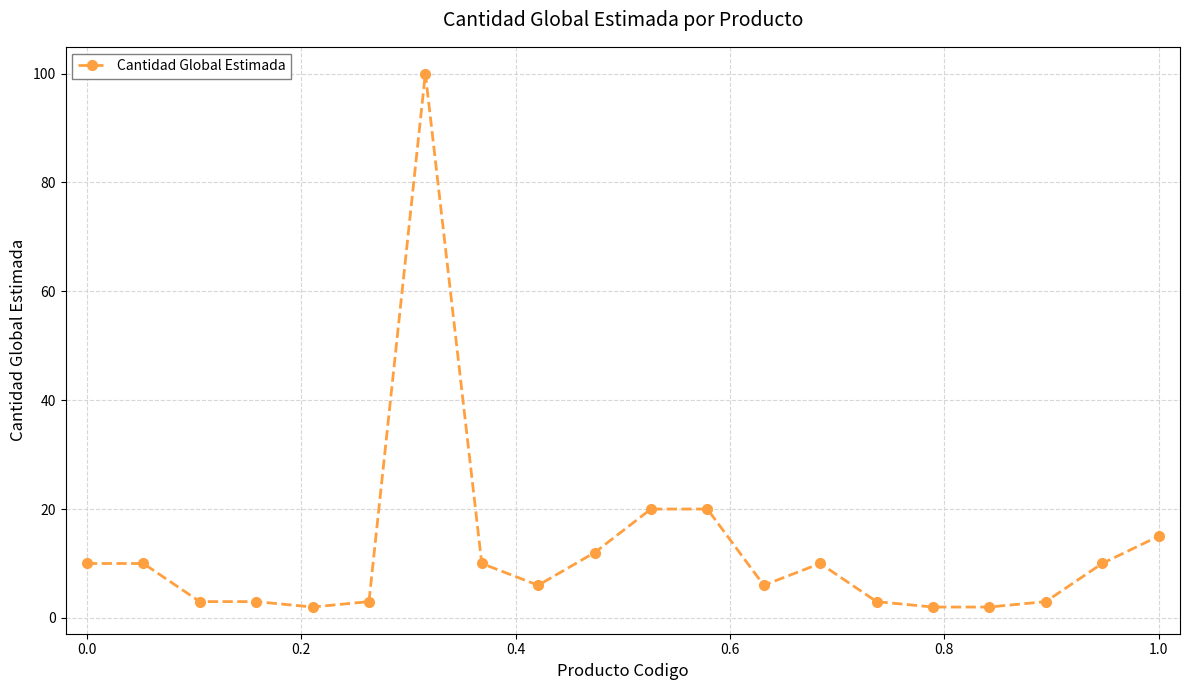

What is the sum of all values?

250